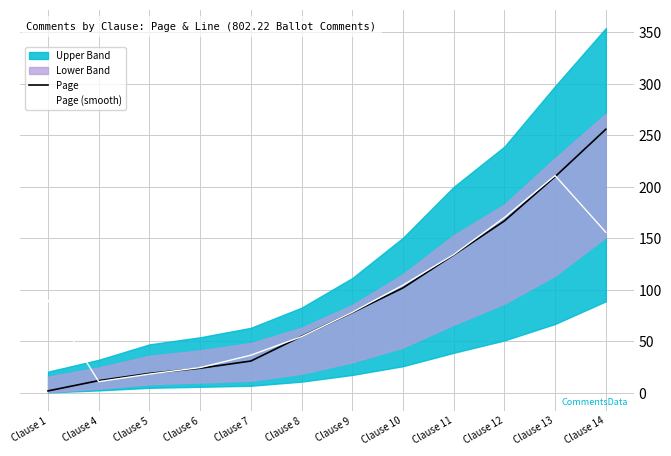

Which category has the highest value in the Page series?

Clause 14